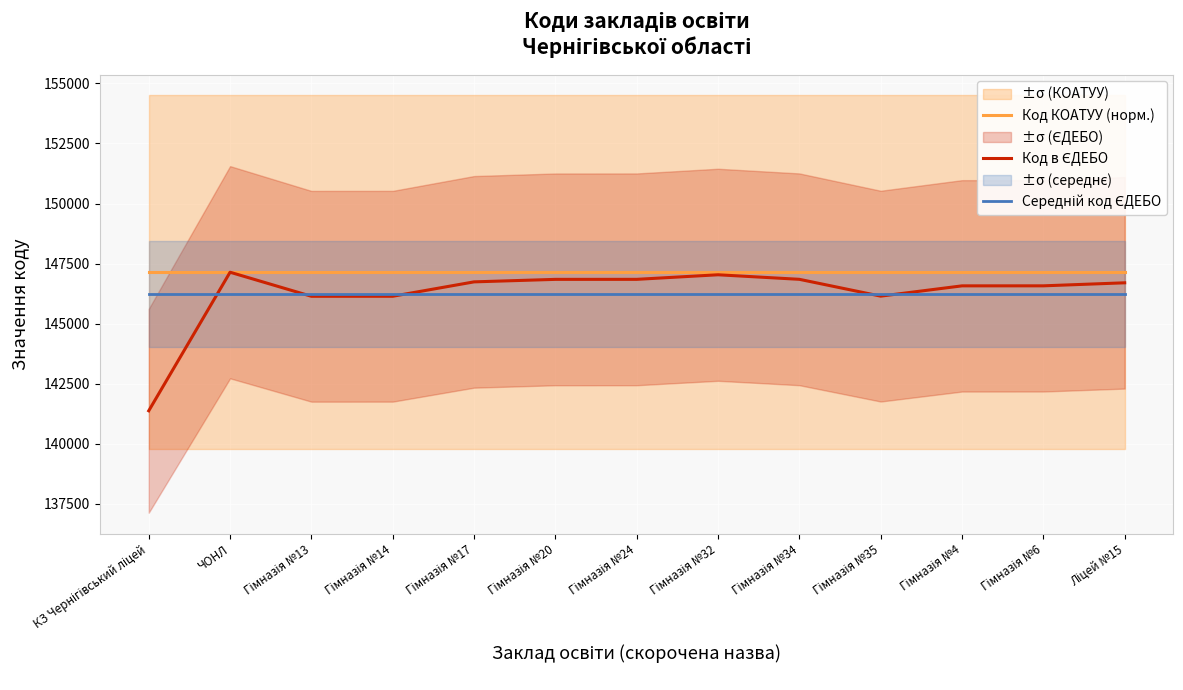

Which category has the lowest value in the Код КОАТУУ (норм.) series?

КЗ Чернігівський ліцей